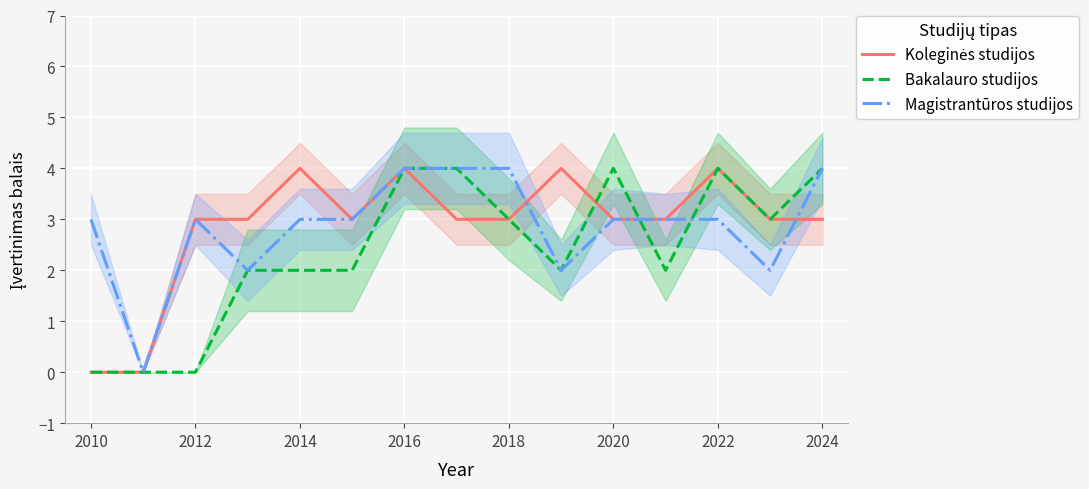

How many distinct data groups are displayed?

3